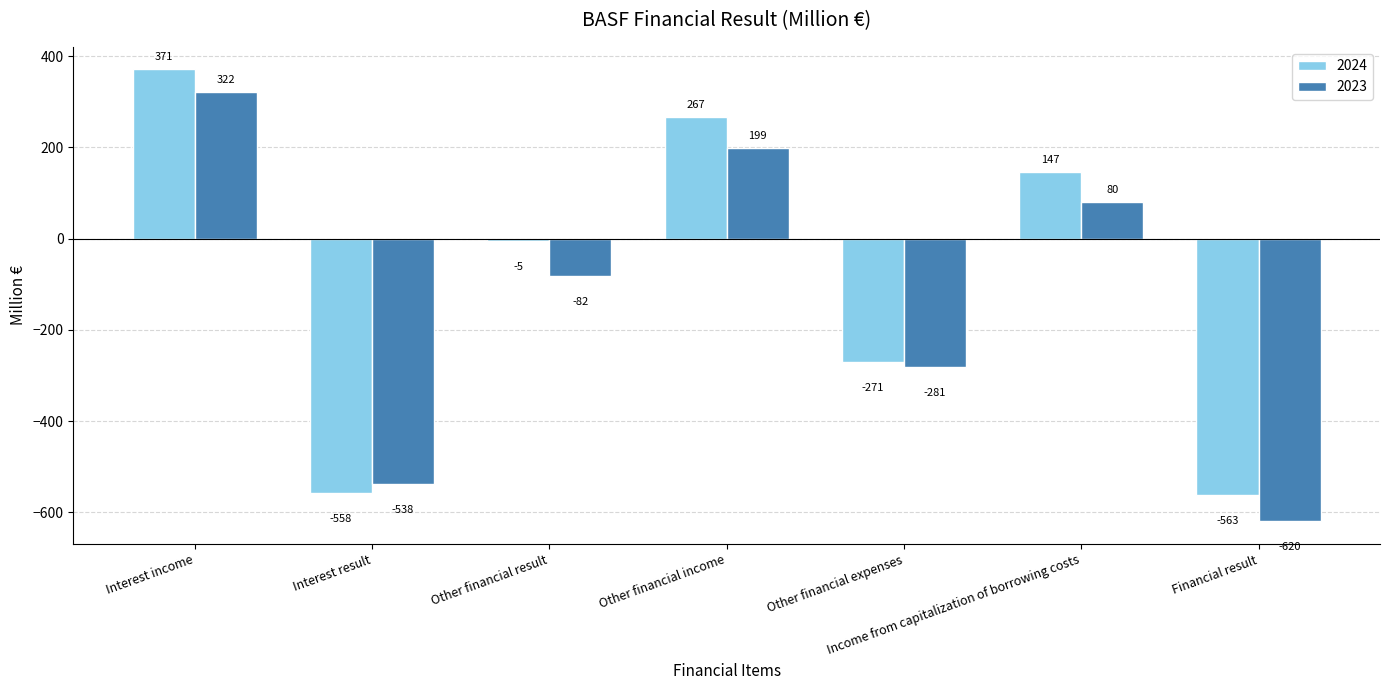

Is it true that 2023 equals -82 at Other financial result?

True